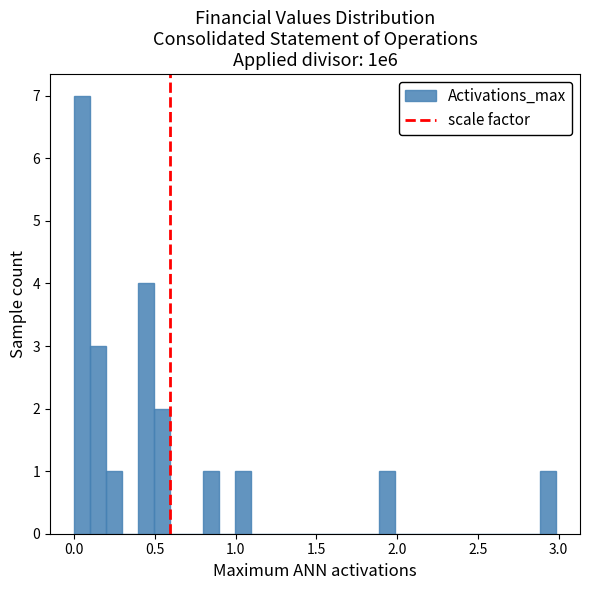

Read against the x-axis, roughly where is the centre of the tallest bar?

0.05